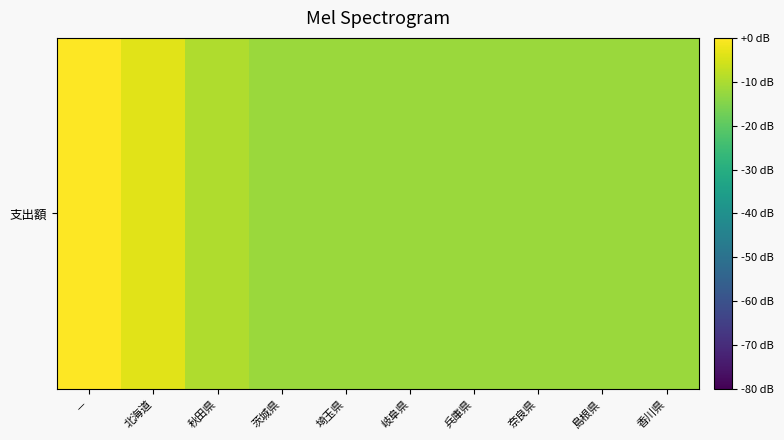

Reading left to right, list all the values displayed in this chart.

0.0	-3.5	-9.5	-12.0	-12.0	-12.0	-12.0	-12.0	-12.0	-12.0